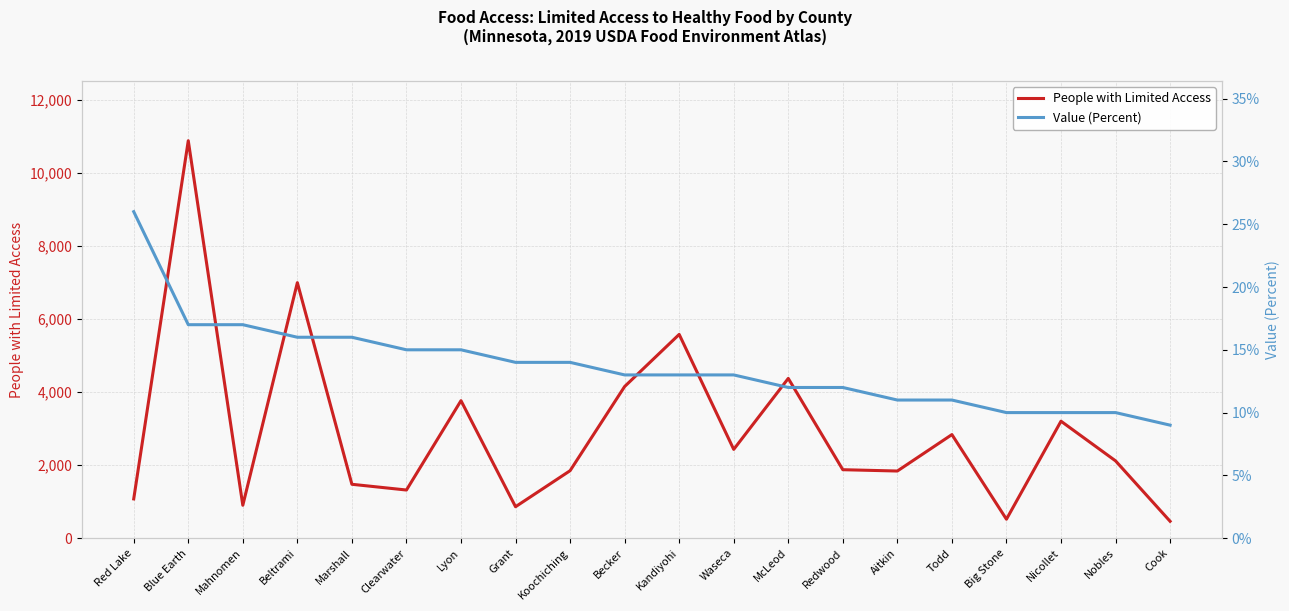

Reading left to right, what are all the values shown in this chart?

People with Limited Access: Red Lake=1074	Blue Earth=10875	Mahnomen=900	Beltrami=6991	Marshall=1474	Clearwater=1317	Lyon=3762	Grant=860	Koochiching=1846	Becker=4149	Kandiyohi=5575	Waseca=2429	McLeod=4371	Redwood=1873	Aitkin=1837	Todd=2834	Big Stone=518	Nicollet=3200	Nobles=2115	Cook=462
Value (Percent): Red Lake=26	Blue Earth=17	Mahnomen=17	Beltrami=16	Marshall=16	Clearwater=15	Lyon=15	Grant=14	Koochiching=14	Becker=13	Kandiyohi=13	Waseca=13	McLeod=12	Redwood=12	Aitkin=11	Todd=11	Big Stone=10	Nicollet=10	Nobles=10	Cook=9